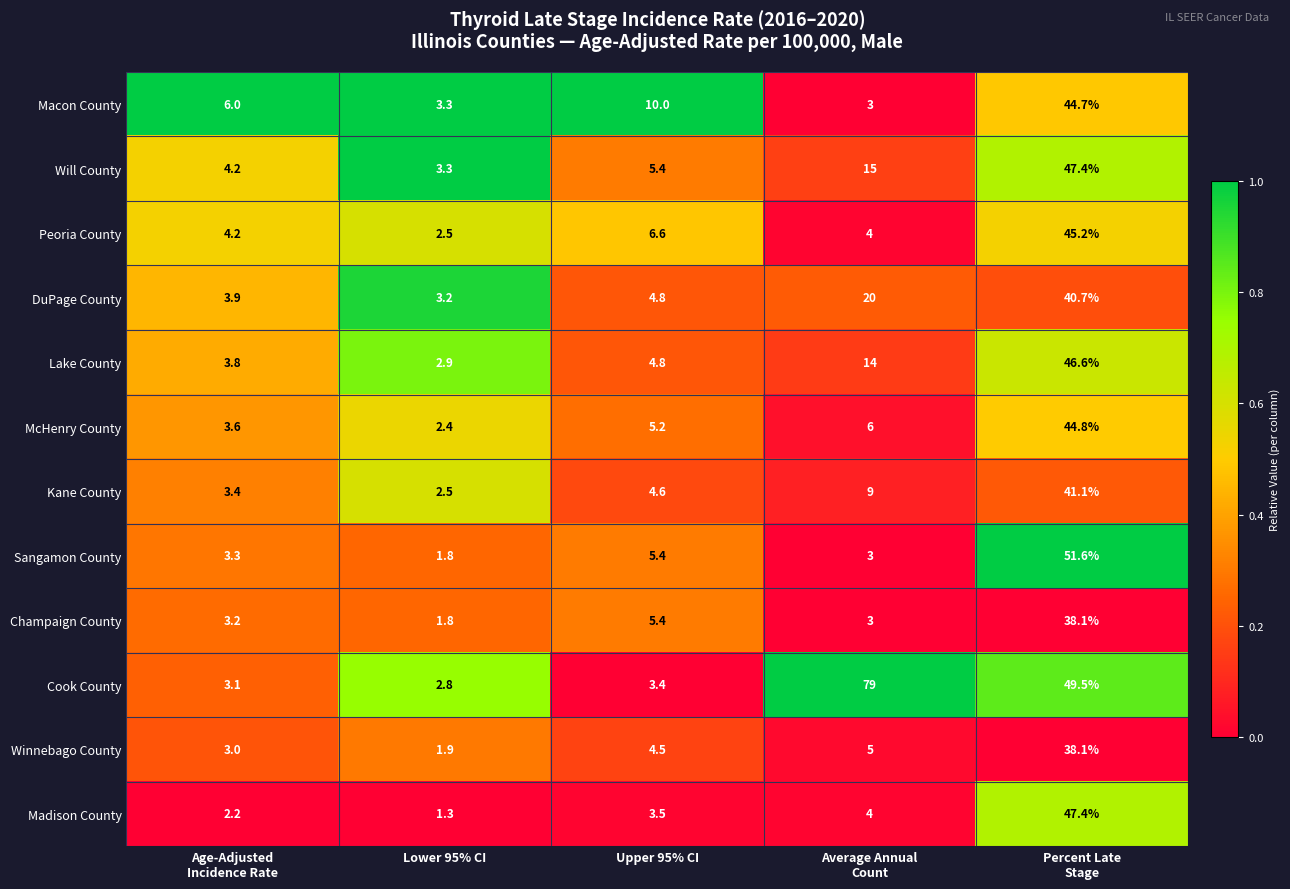

What is the maximum value shown in the chart?

79.0